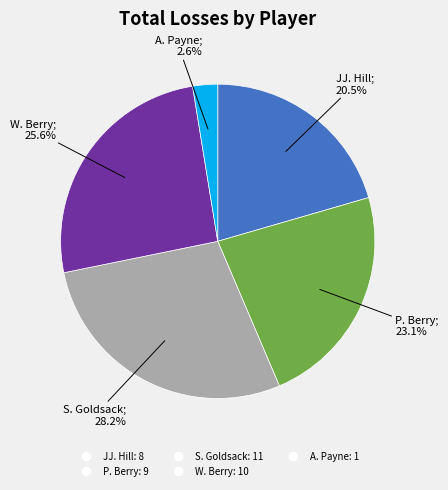

Between W. Berry and P. Berry, which is larger?

W. Berry